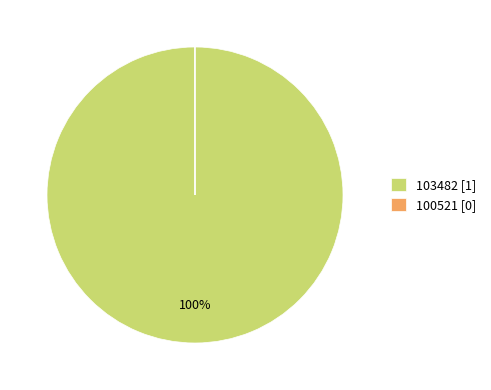

True or false: 103482 [1] accounts for 88% of the total.

False